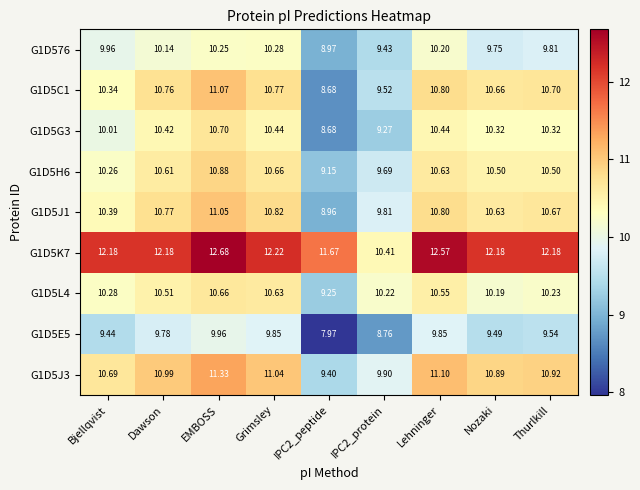

Which series changed the most between Grimsley and Lehninger?

G1D5K7